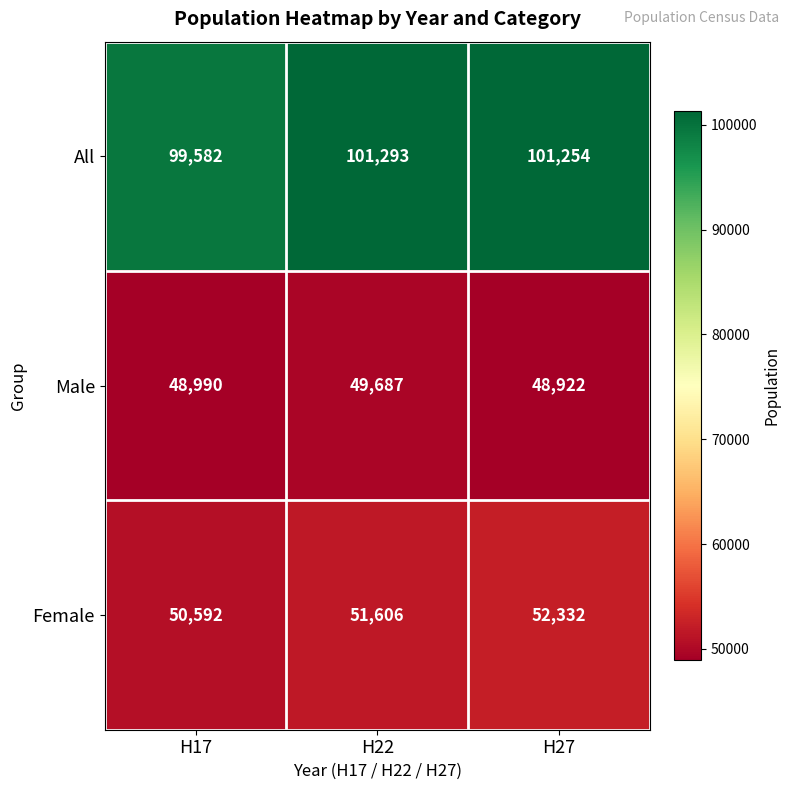

Which series has the largest total across all categories?

All